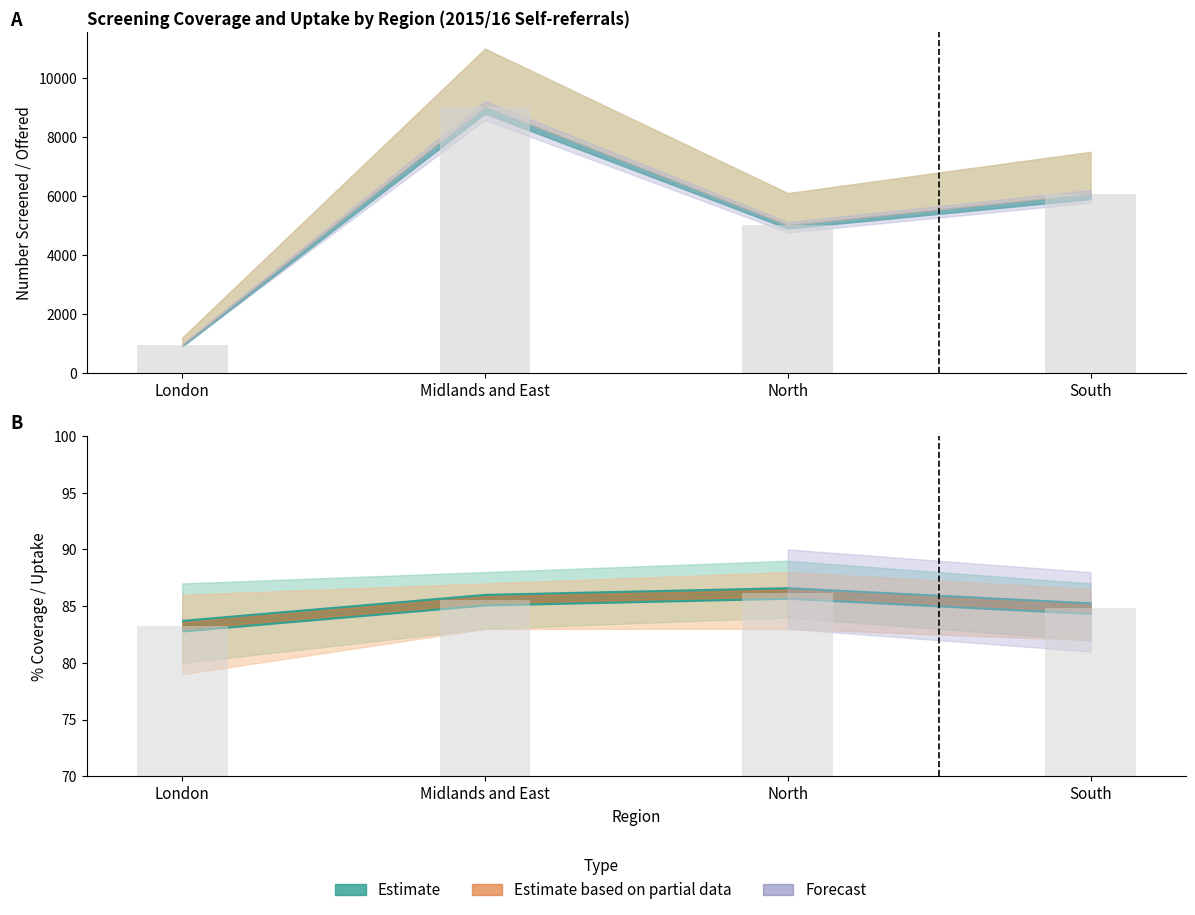

What position from the left is London?

1